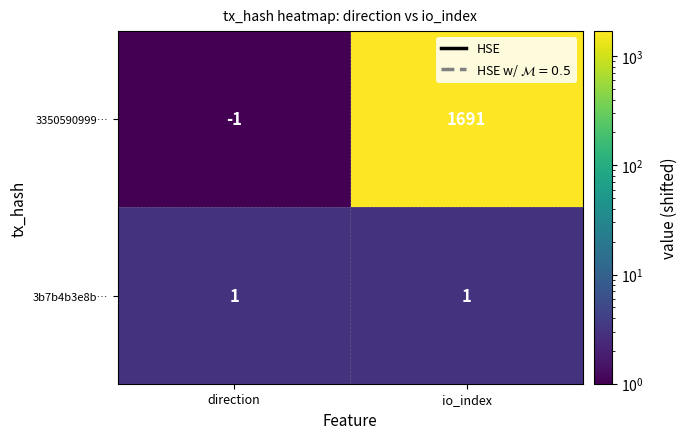

At which label is 3350590999… closest to 845?

direction